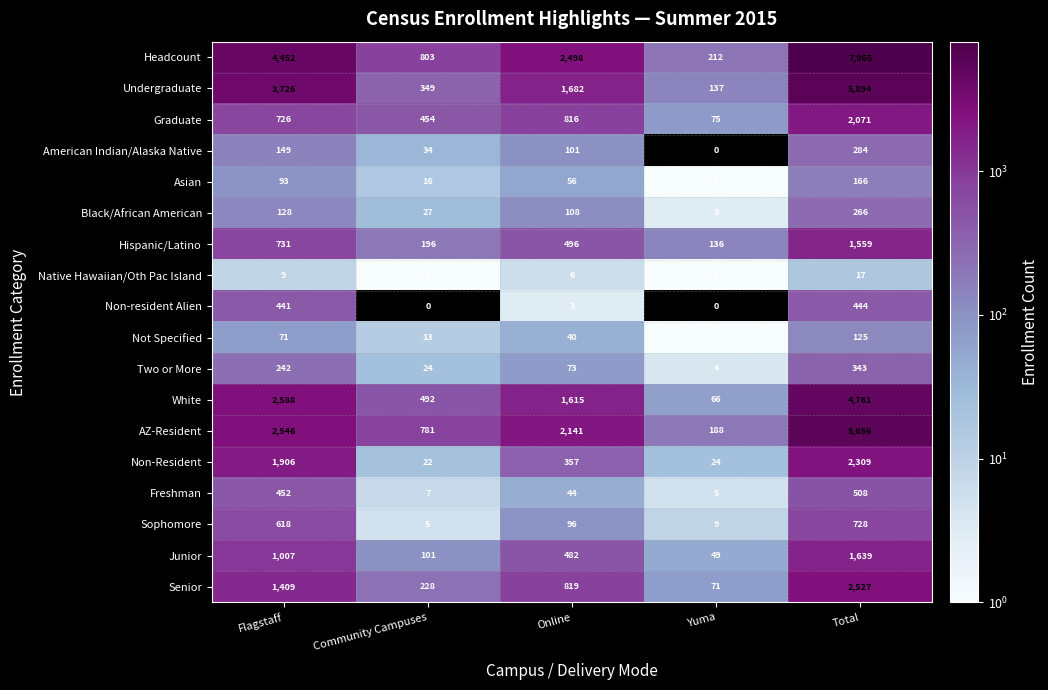

What value does the Undergraduate series have at Total, to the nearest 50?

5900